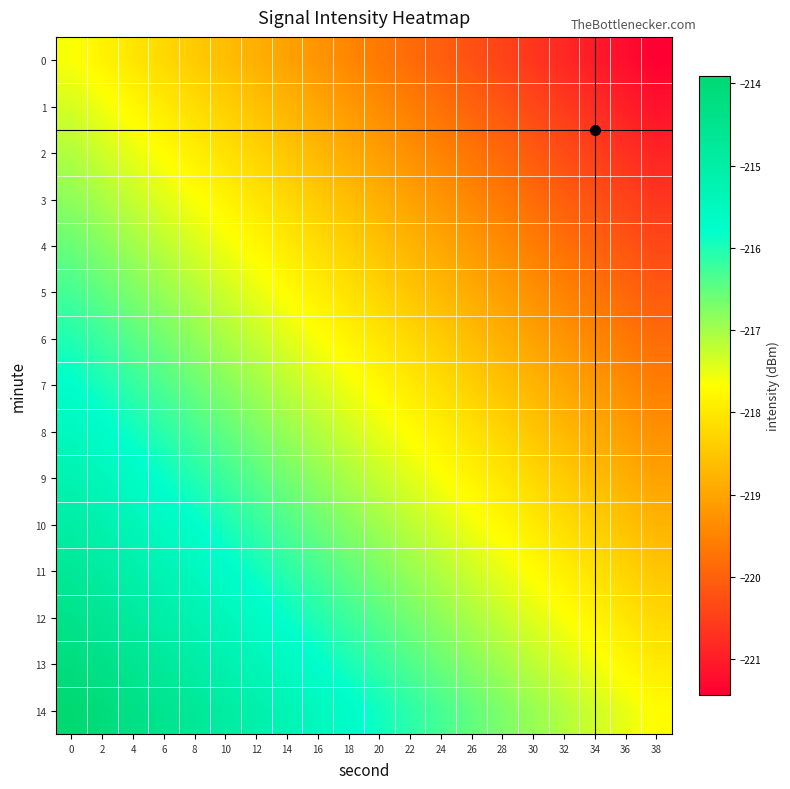

Which category has the lowest value across all series?

38